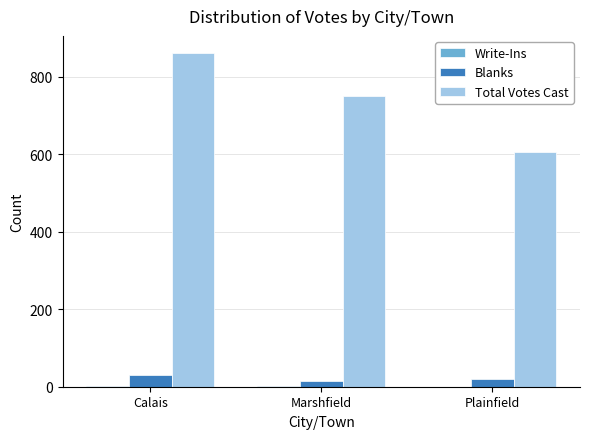

The value of Blanks at Calais is 31. True or false?

True